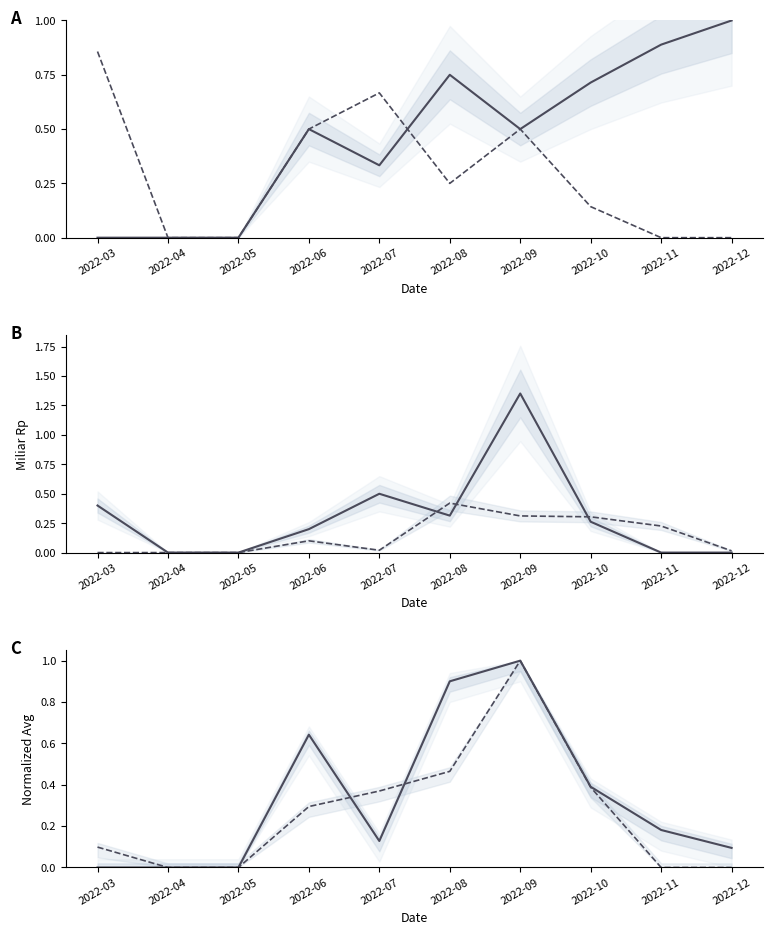

How many data points in Total Harga (Lokal) are above 0?

7